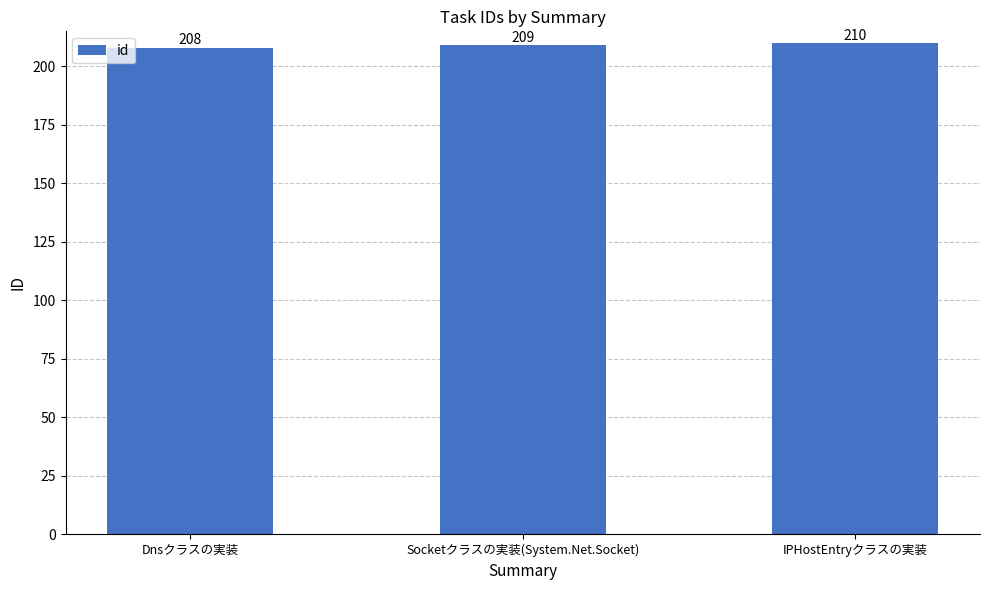

Which has a higher value, IPHostEntryクラスの実装 or Socketクラスの実装(System.Net.Socket)?

IPHostEntryクラスの実装